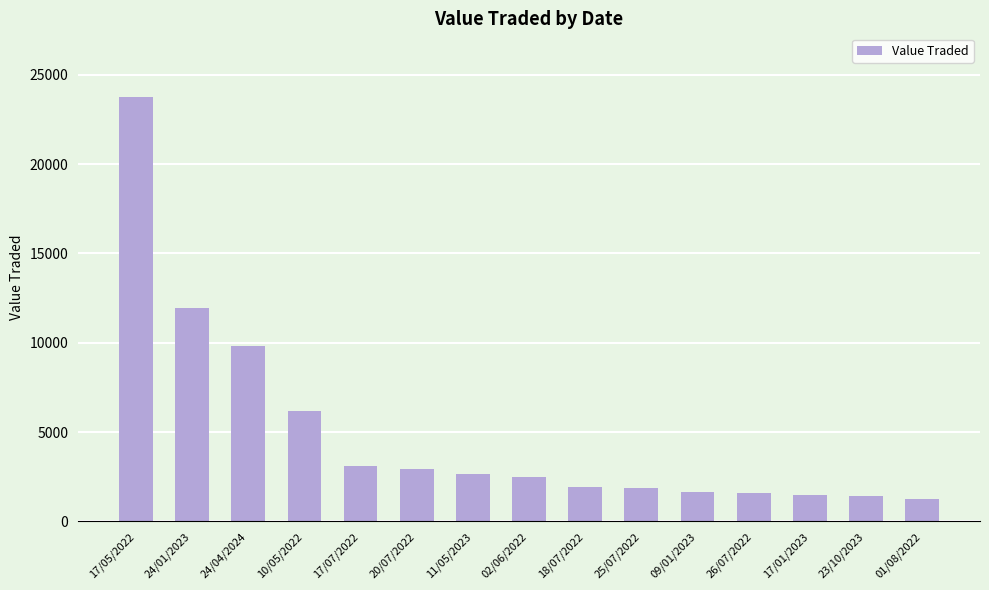

Does the chart contain stacked bars?

No